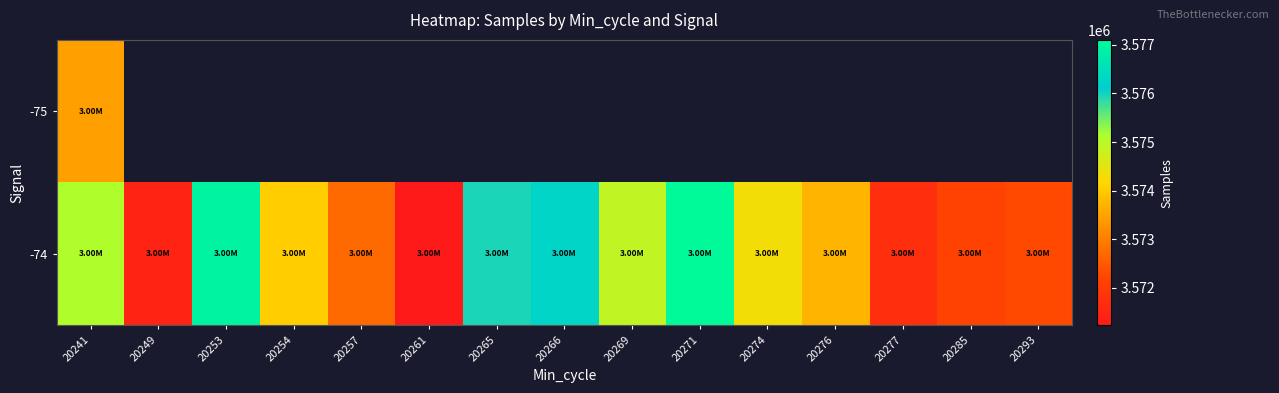

Which series has the largest range (max minus min)?

-74